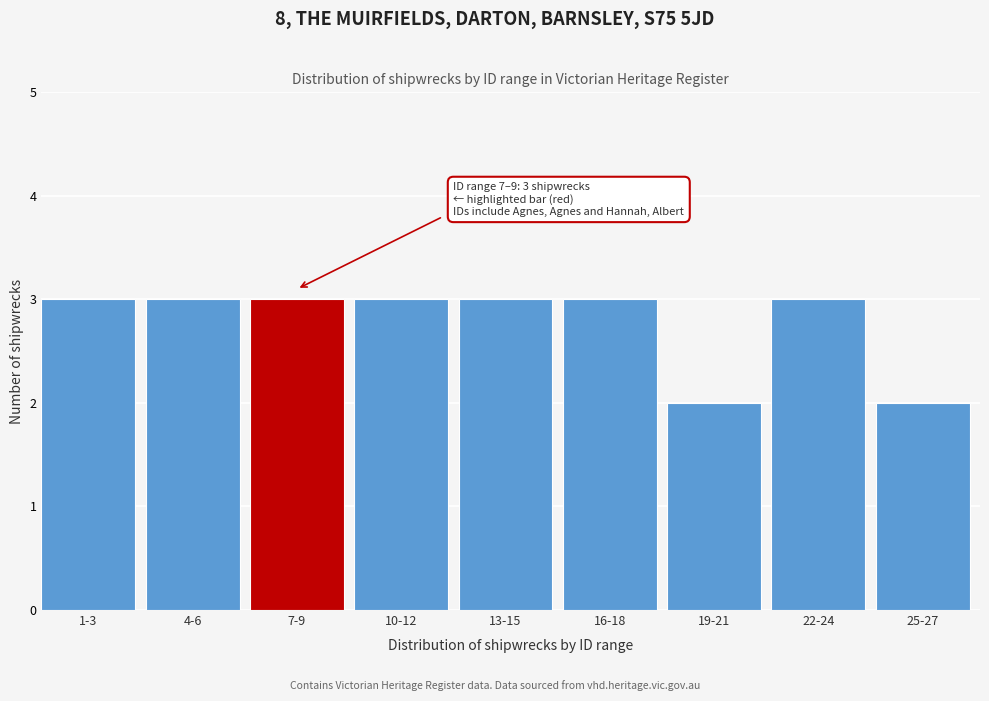

Reading right to left, list all the values displayed in this chart.

2	3	2	3	3	3	3	3	3